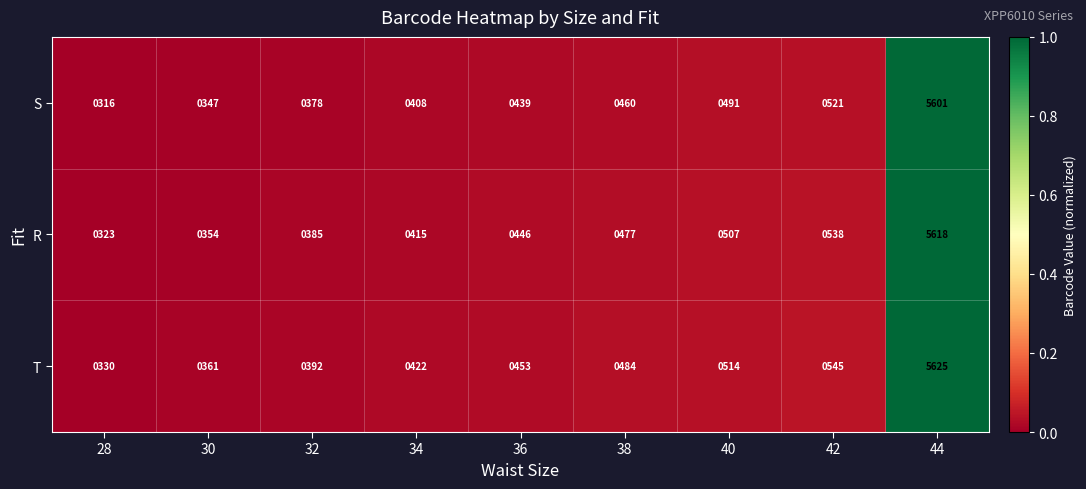

At which category does the chart reach its minimum across all series?

28